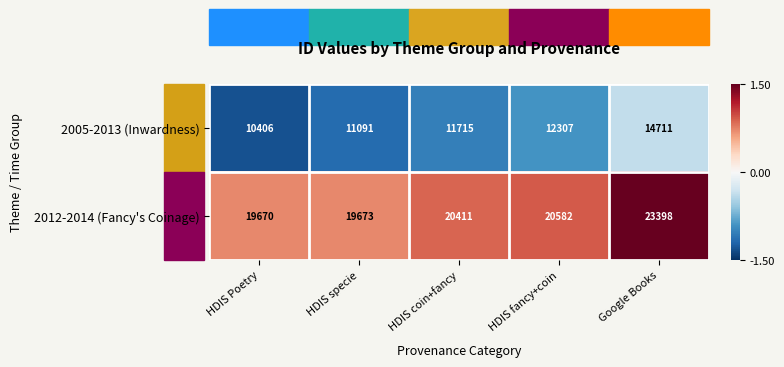

What is the maximum value shown in the chart?

23398